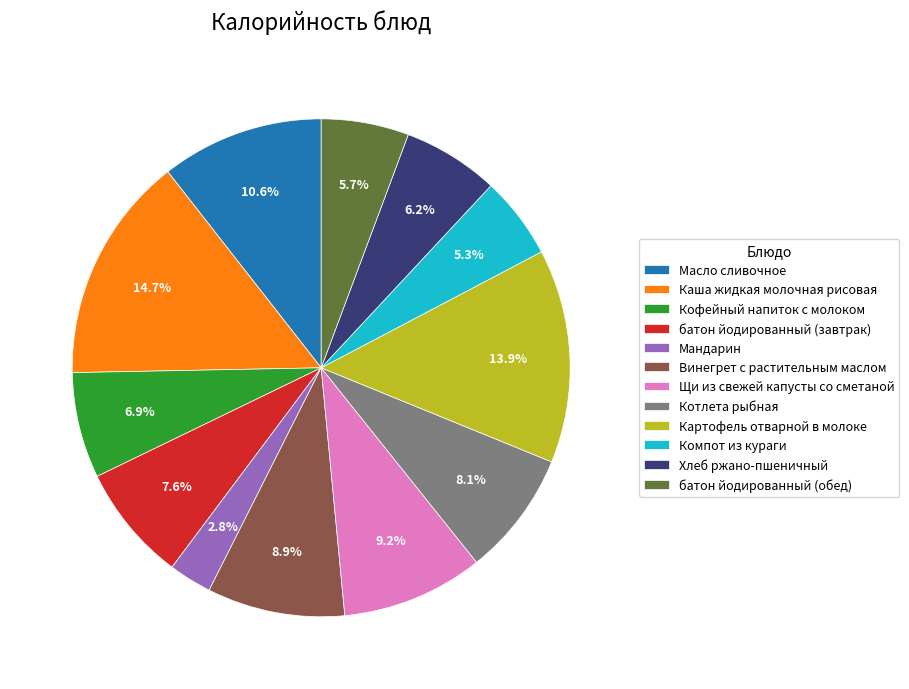

Combined, what portion of the pie is Картофель отварной в молоке and Каша жидкая молочная рисовая?

28.6%